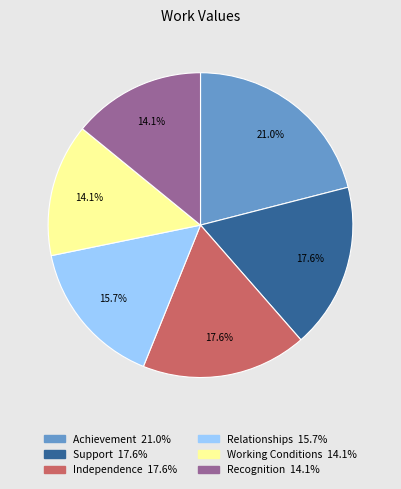

To the nearest percent, what is the combined percentage of Recognition and Relationships?

30%